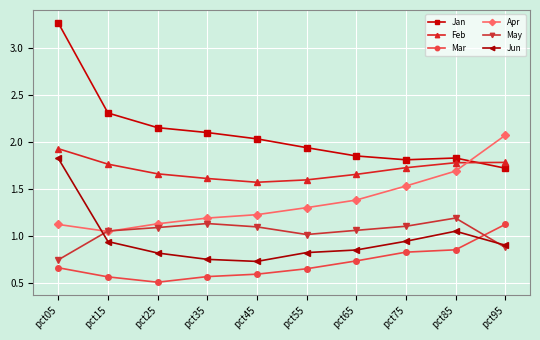

After their last crossing, which series has the higher values: Feb or Jan?

Feb